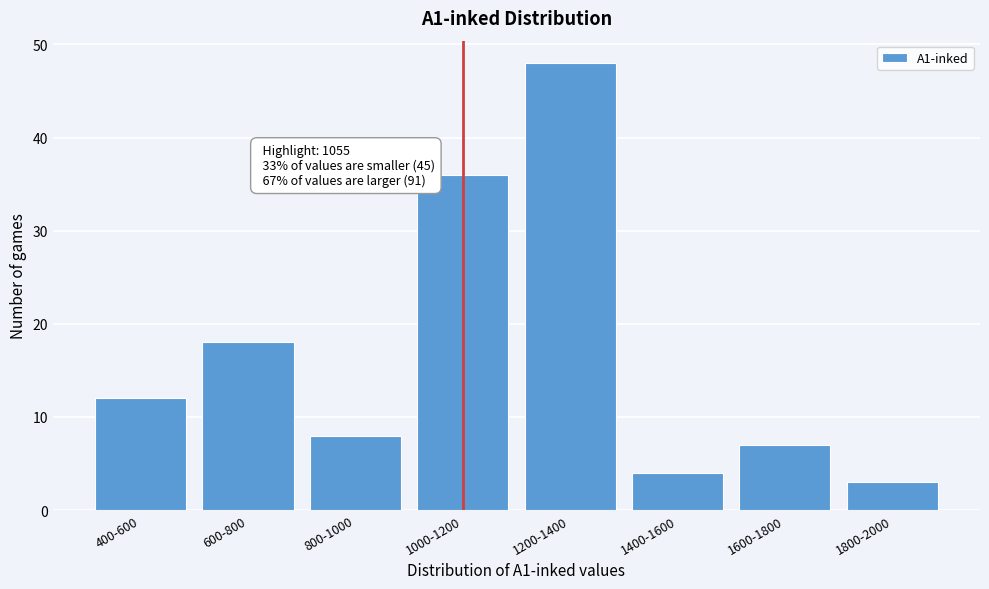

Reading left to right, list all the values displayed in this chart.

12	18	8	36	48	4	7	3